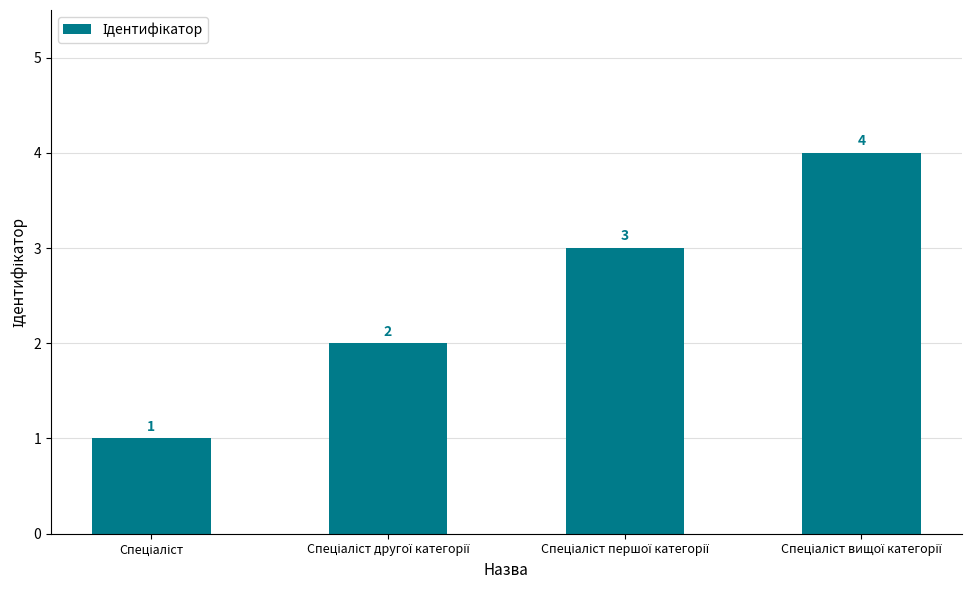

How many values are between 2 and 4?

3